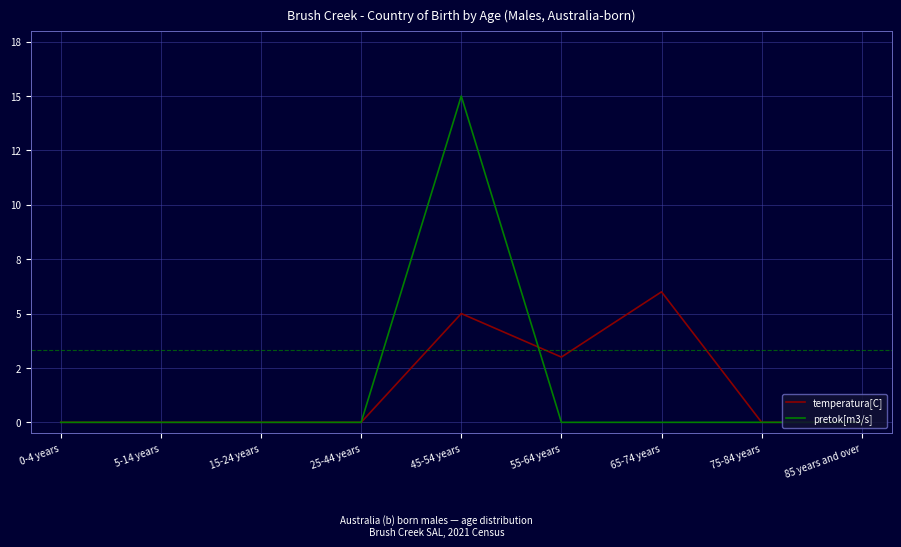

What position from the right is 45-54 years?

5